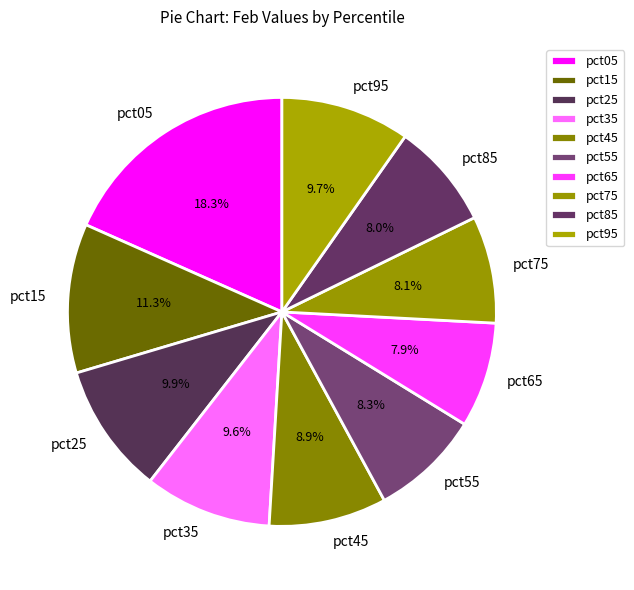

Is pct15 the majority of the pie?

No